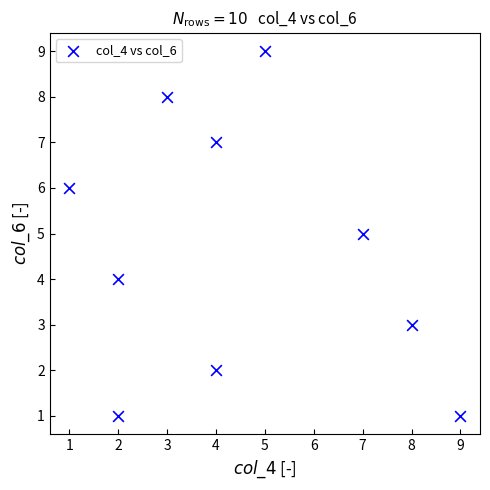

What is the range of Y values (max minus min)?

8